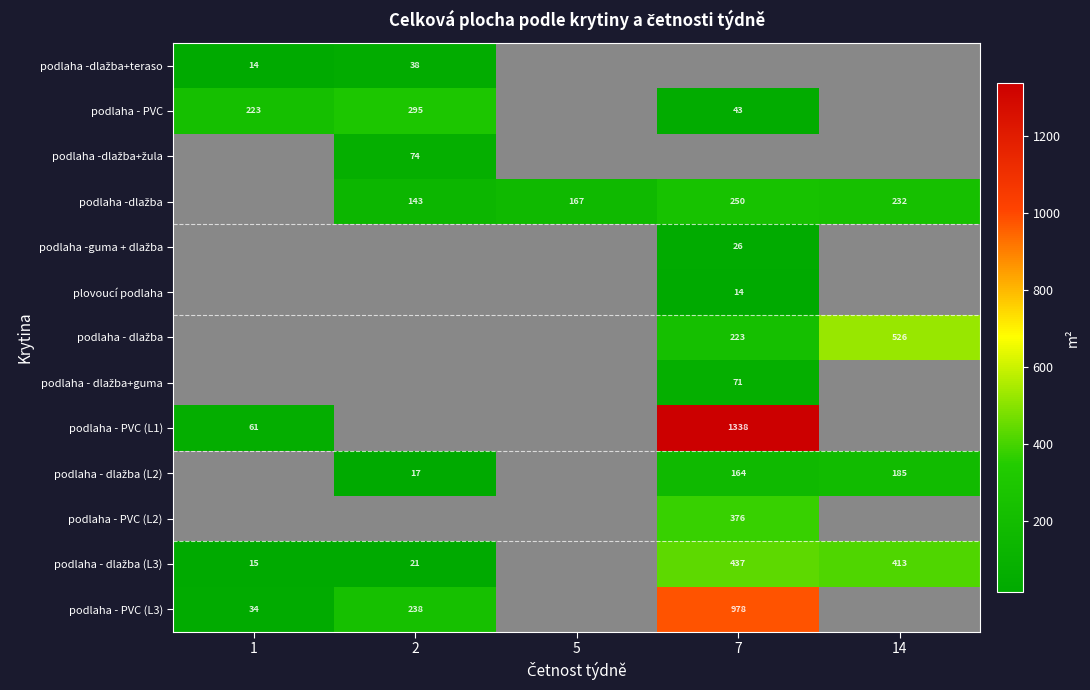

What is the greatest value displayed?

1337.8